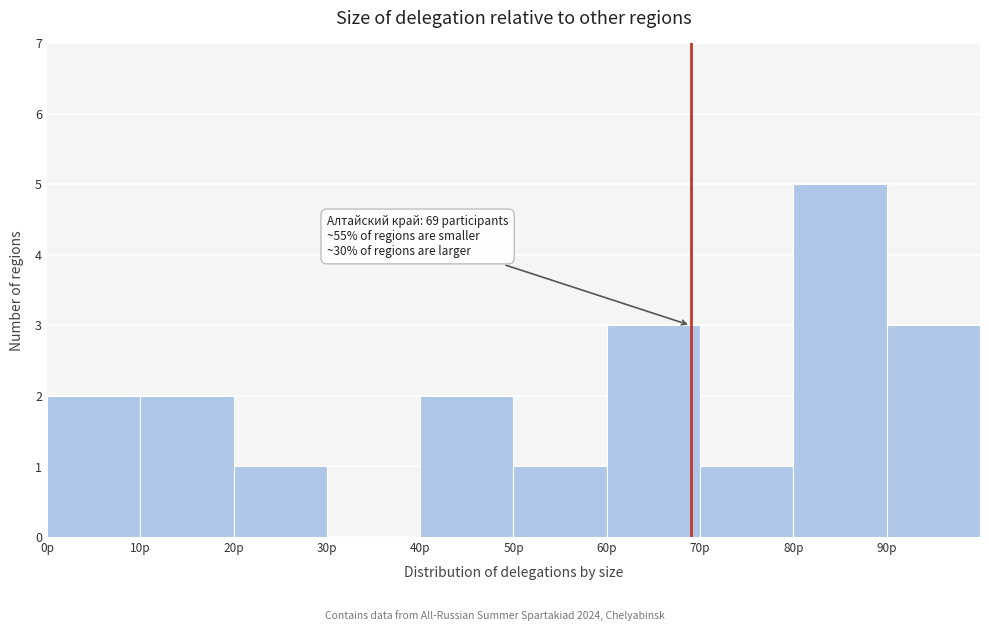

Over which range of the x-axis is the bar tallest?

80 to 90